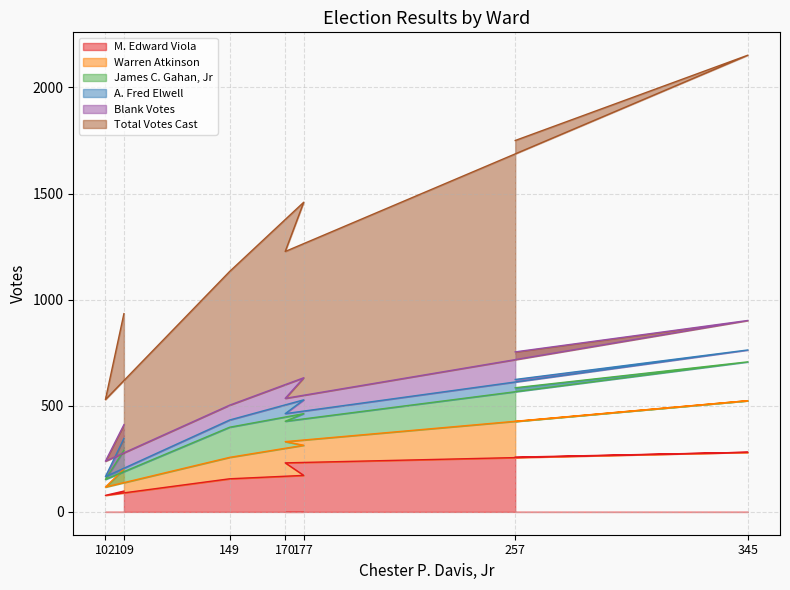

What is the value of the Warren Atkinson point at the 1st from the left?

104